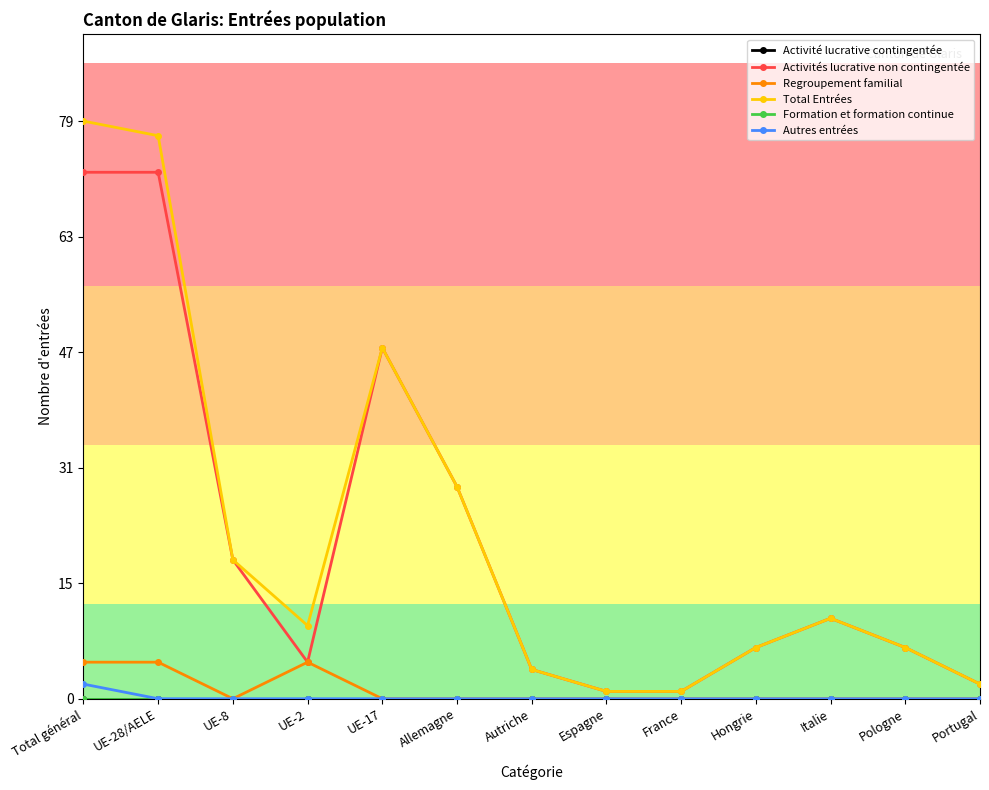

True or false: Total Entrées and Regroupement familial intersect in this chart.

False